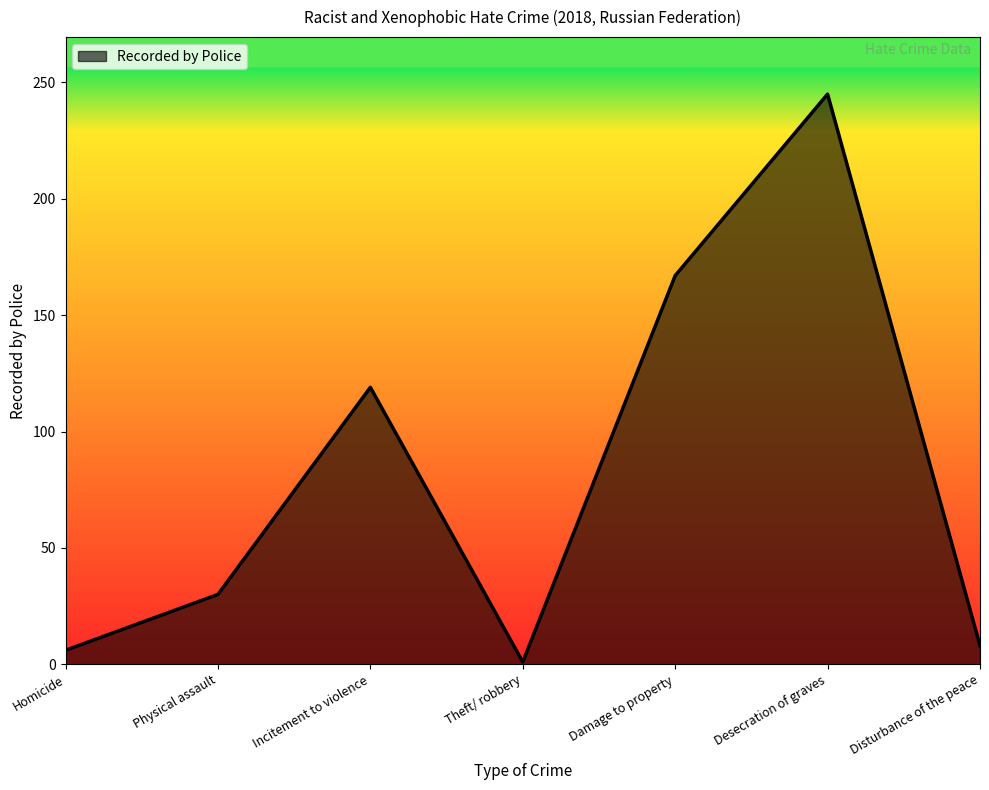

What is the change in value from Physical assault to Incitement to violence?

+89